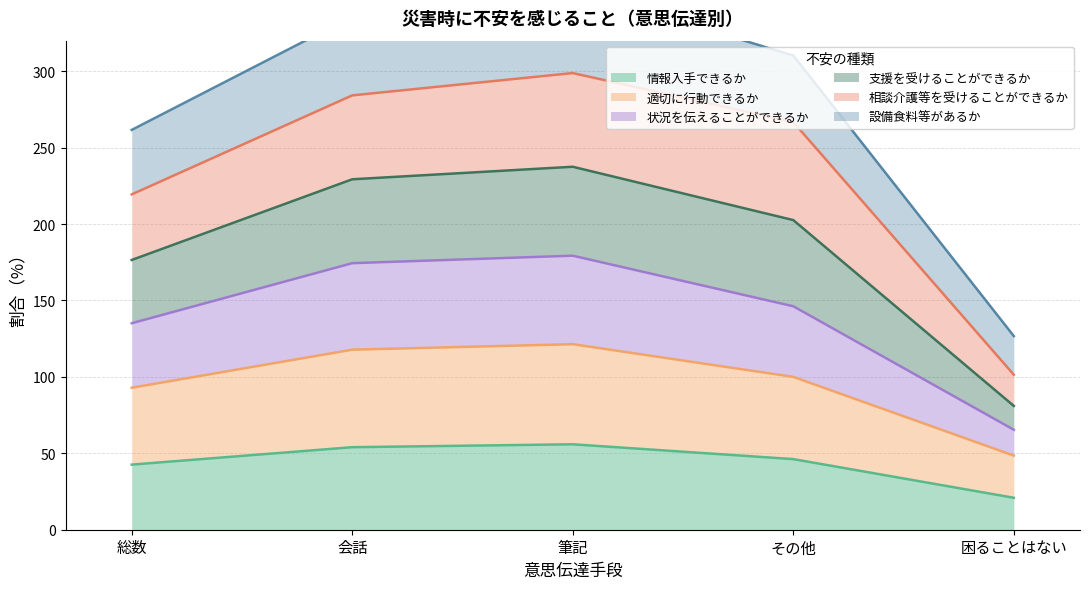

What is the maximum value for 情報入手できるか?

55.9